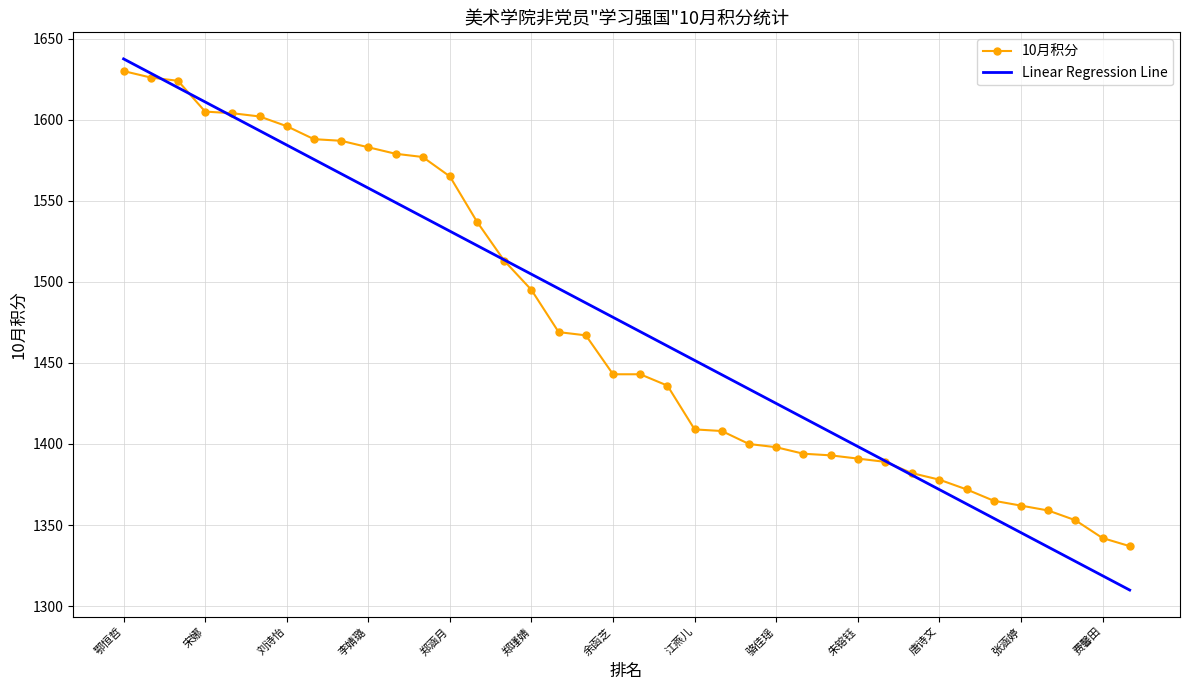

The chart shows a value of 1389 at 林欣成. True or false?

True